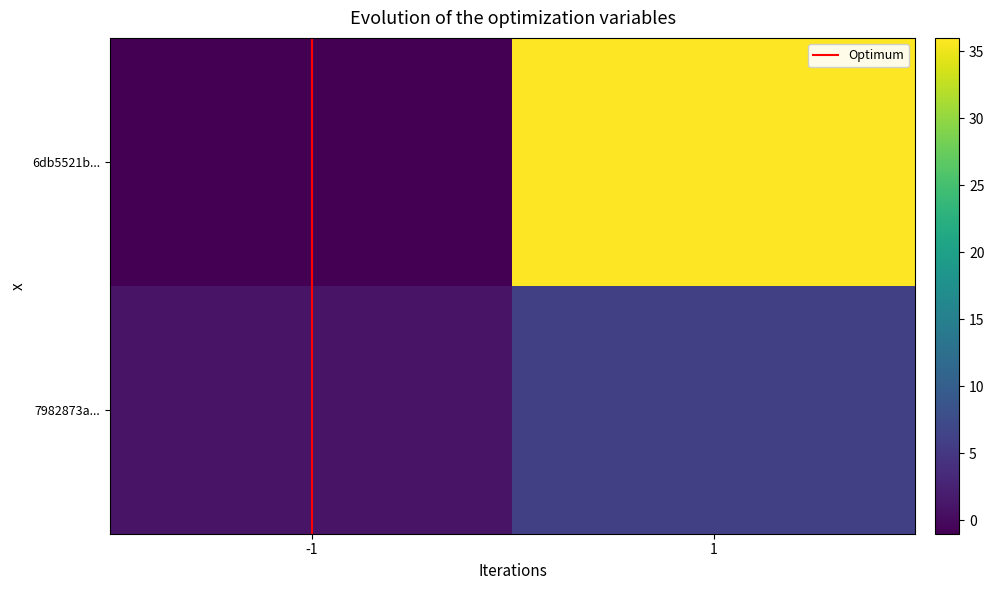

Which series has the largest range (max minus min)?

6db5521b...